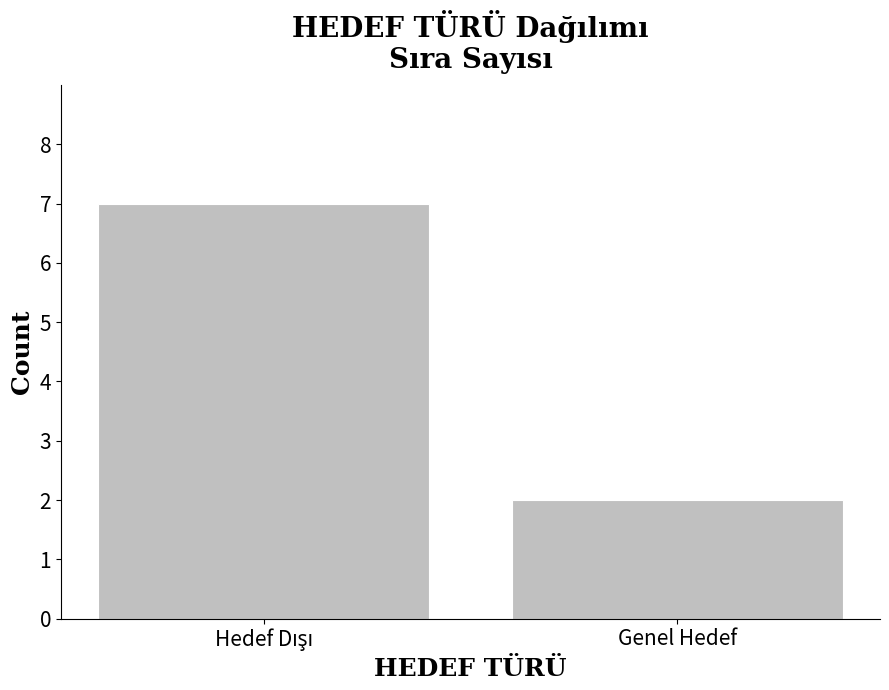

What is the maximum value shown in the chart?

7